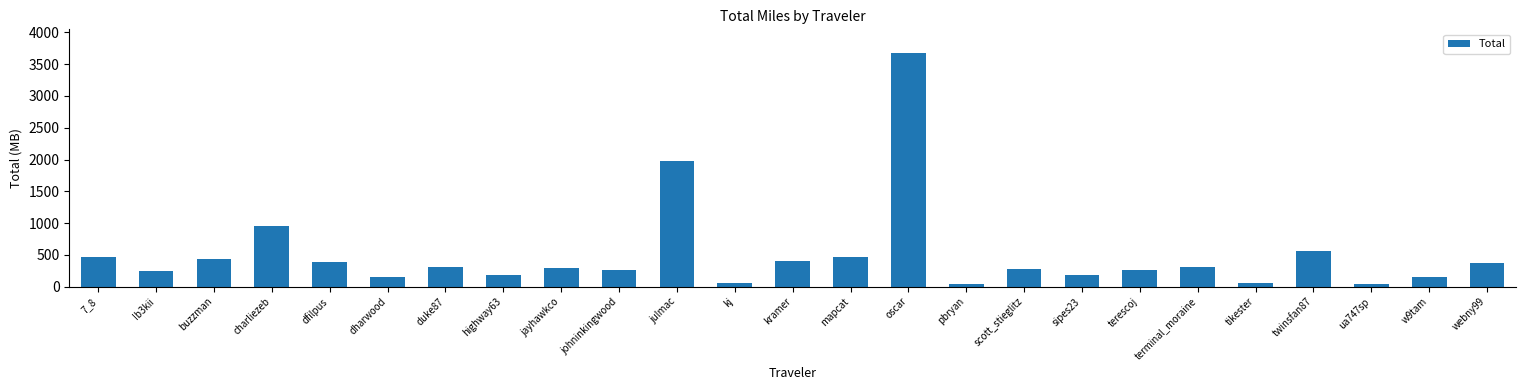

At which category does the chart reach its peak across all series?

oscar